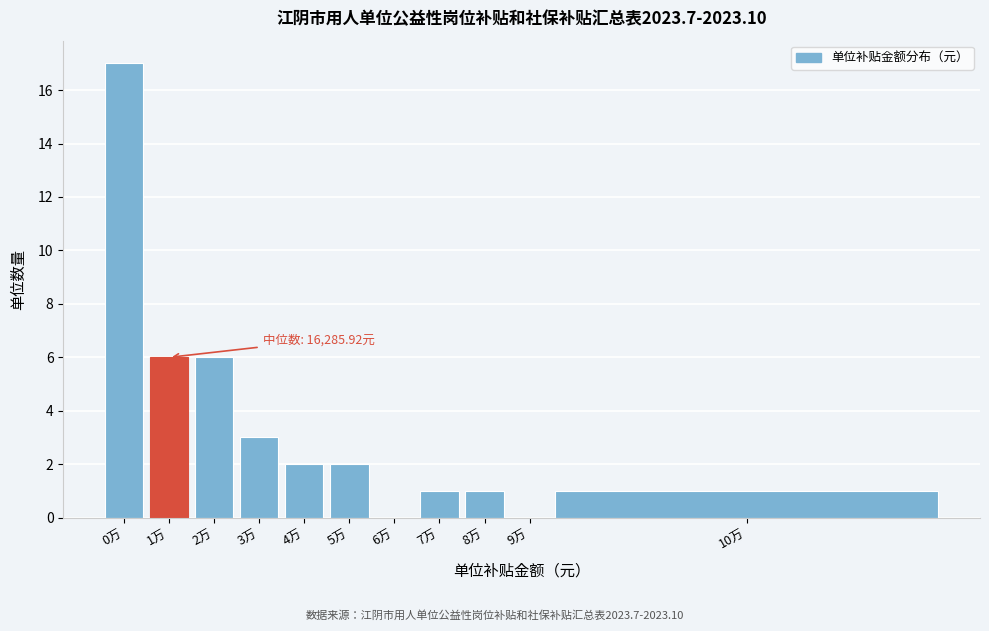

Reading left to right, extract all data points from this chart.

0万=17	1万=6	2万=6	3万=3	4万=2	5万=2	6万=0	7万=1	8万=1	9万=0	10万=1